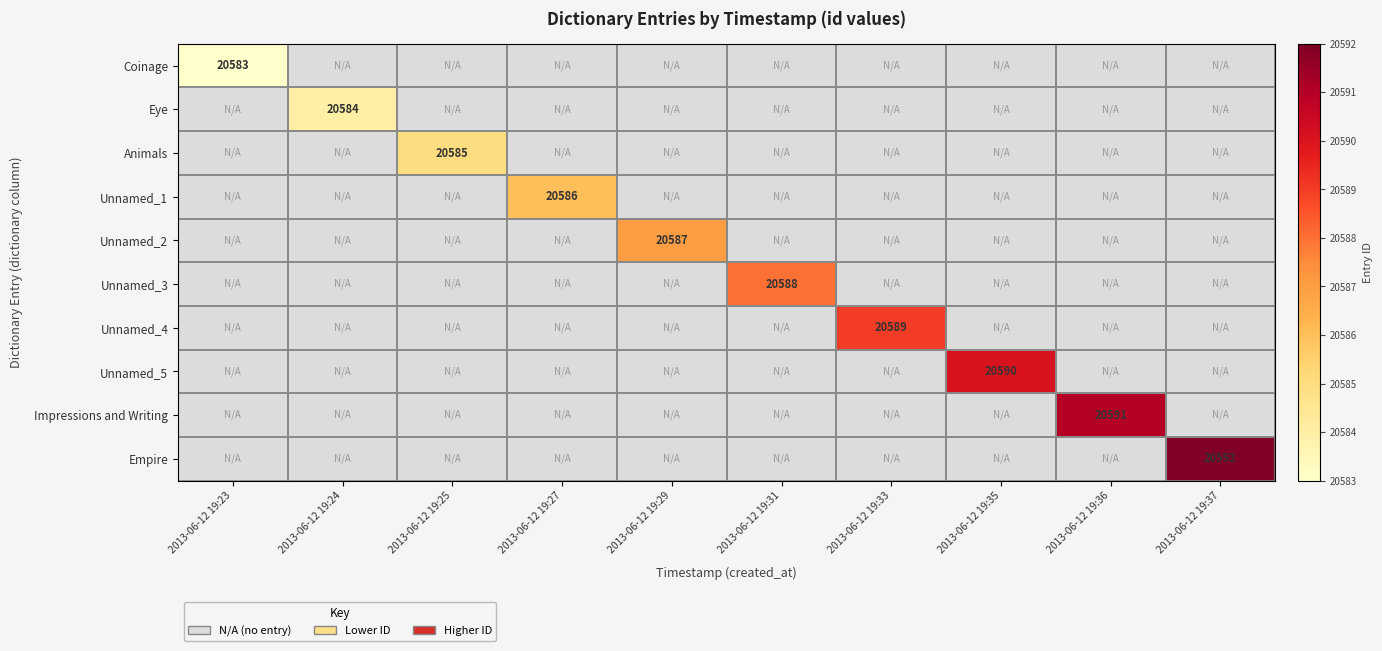

True or false: Unnamed_1 has a value of 20586 at 2013-06-12 19:27.

True